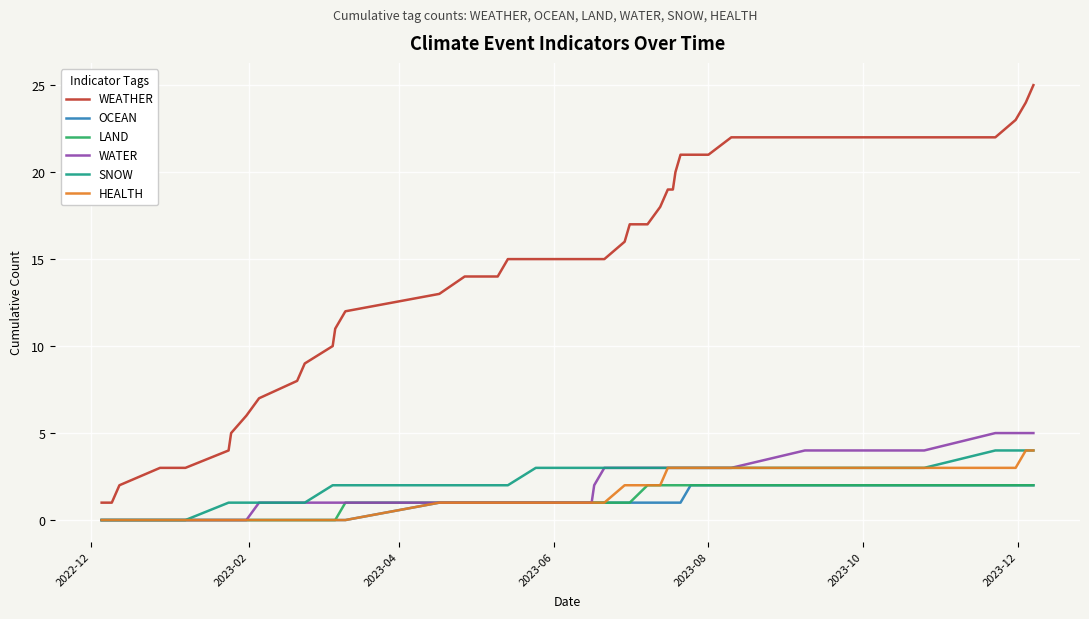

Which series has the largest range (max minus min)?

WEATHER